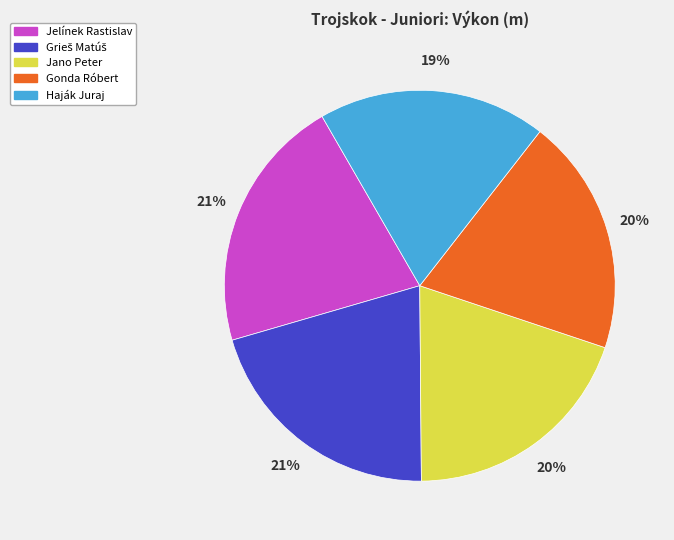

Is there any slice that represents more than half of the pie?

No